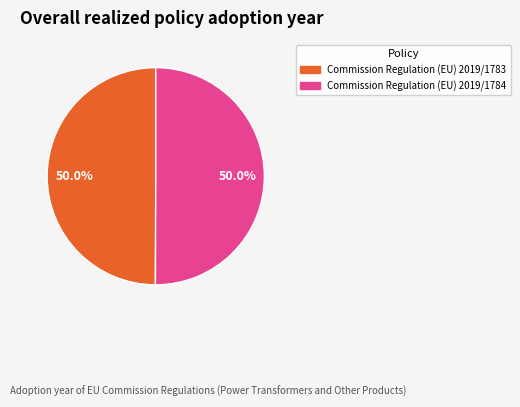

What is the ratio of the value at Commission Regulation (EU) 2019/1784 to the value at Commission Regulation (EU) 2019/1783?

1.0